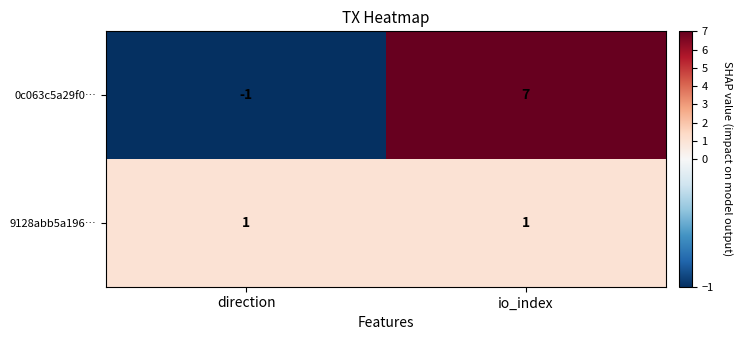

What is the sum of all 0c063c5a29f0… values?

6